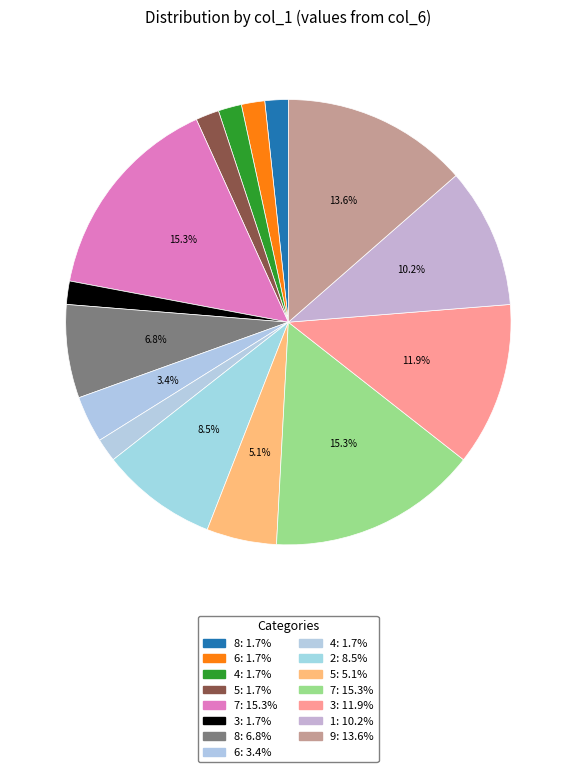

How many slices are in this pie chart?

15